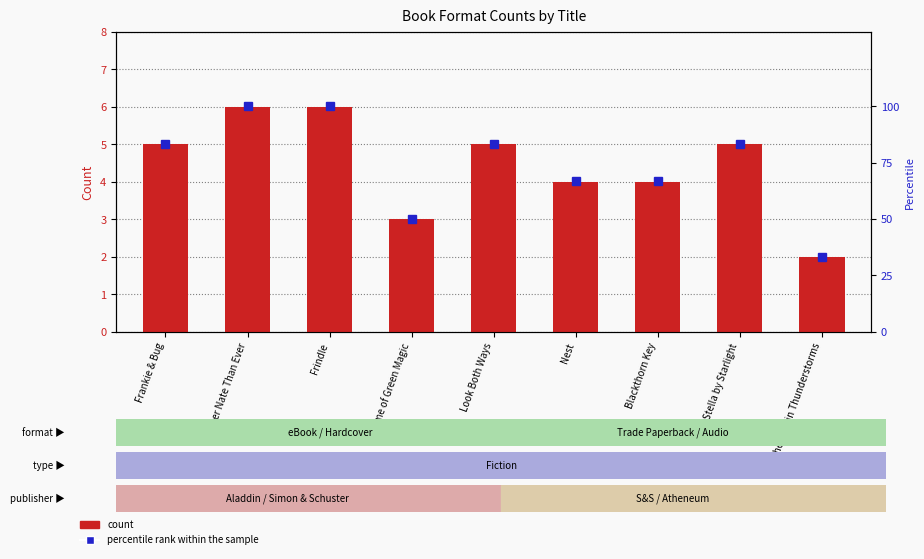

What position from the left is Nest?

6